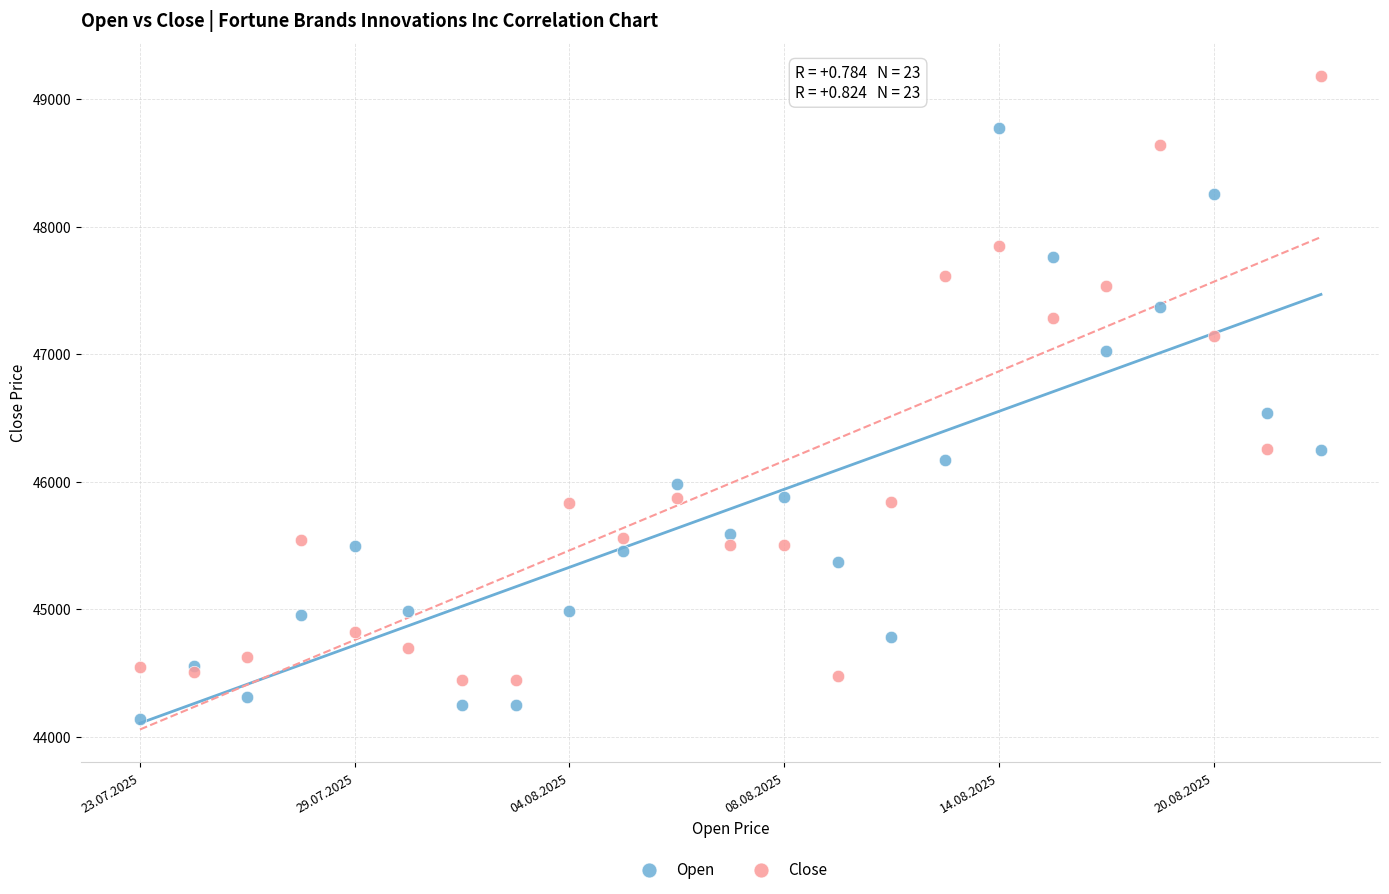

What are all the series names shown in the legend?

Open, Close